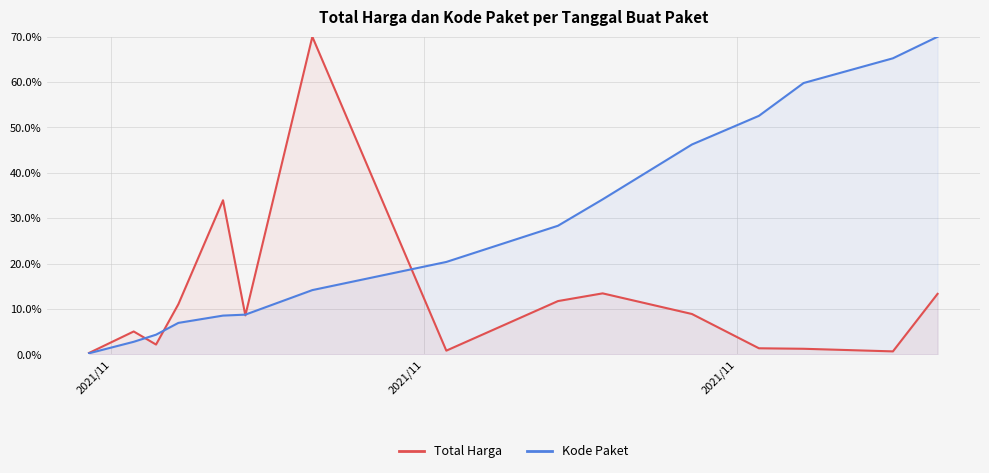

How many distinct data groups are displayed?

2